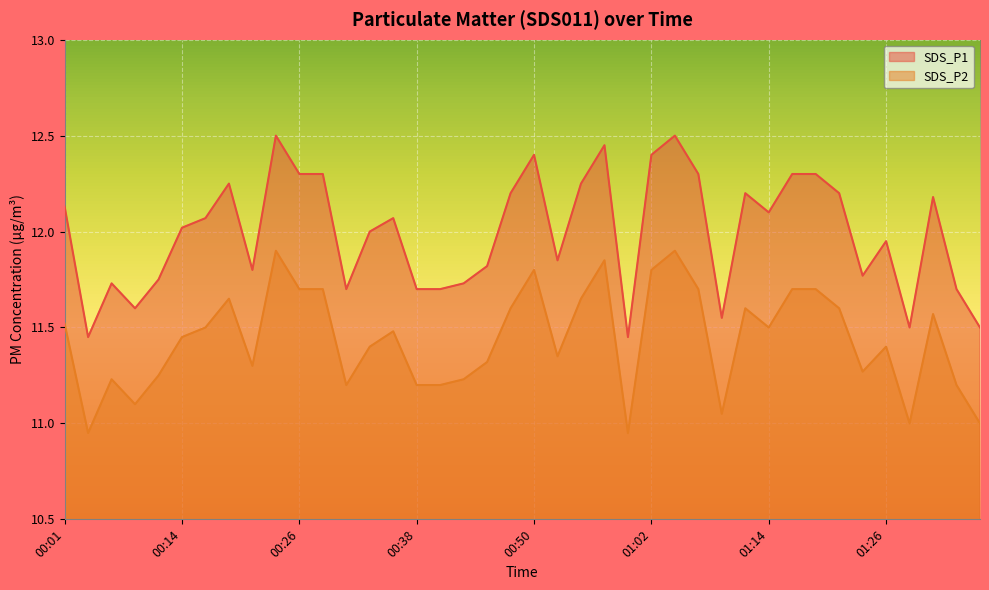

Is it true that SDS_P1 equals 12.2 at 01:21?

True